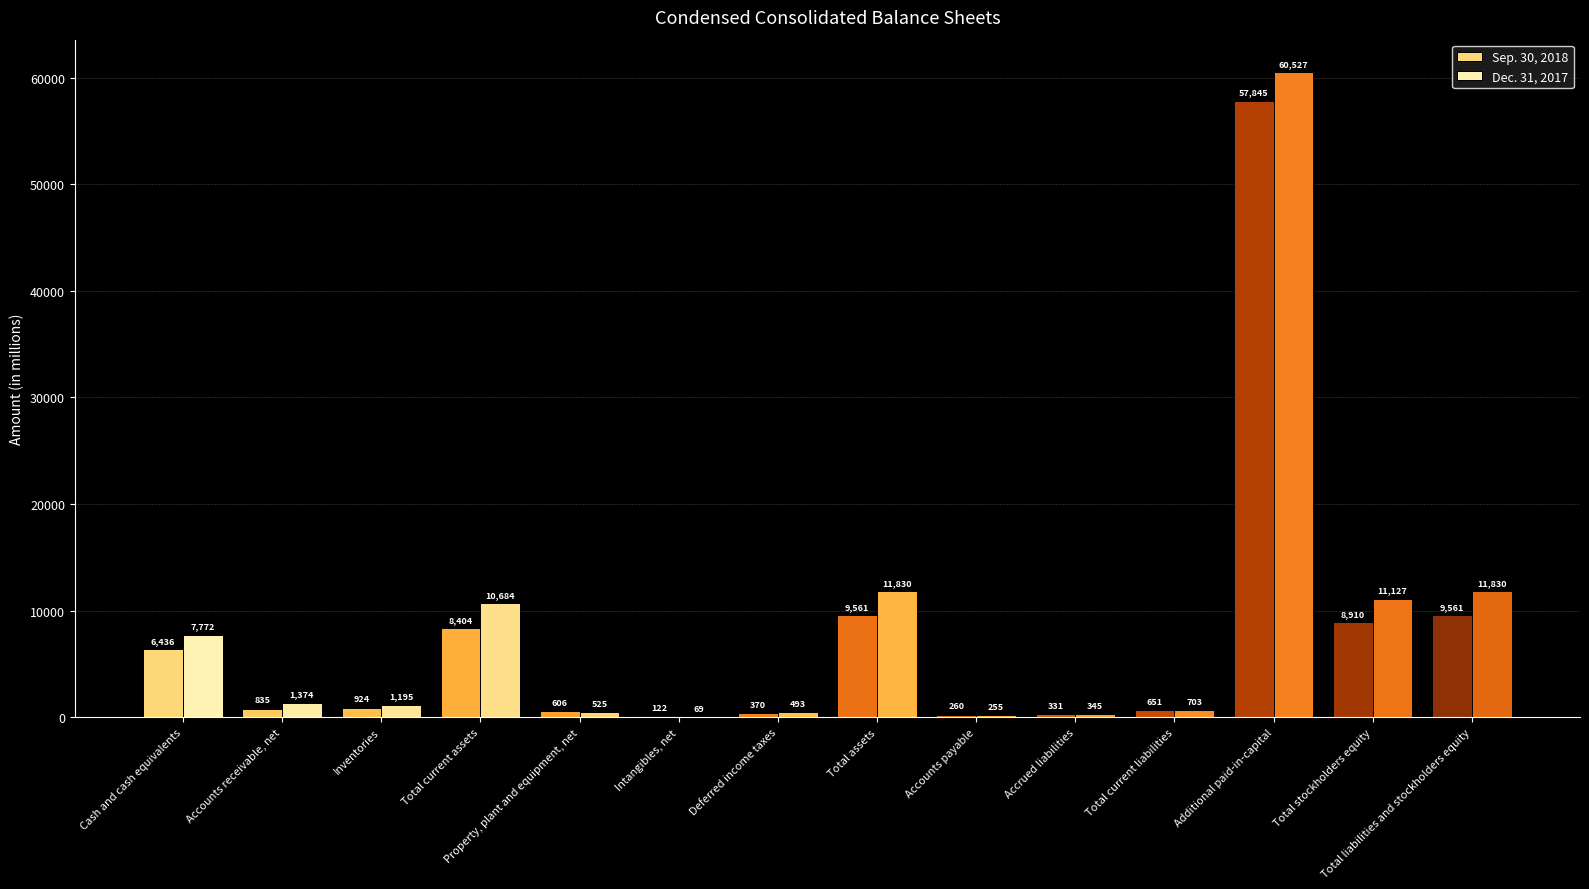

What is the sum of all Sep. 30, 2018 values?

104816